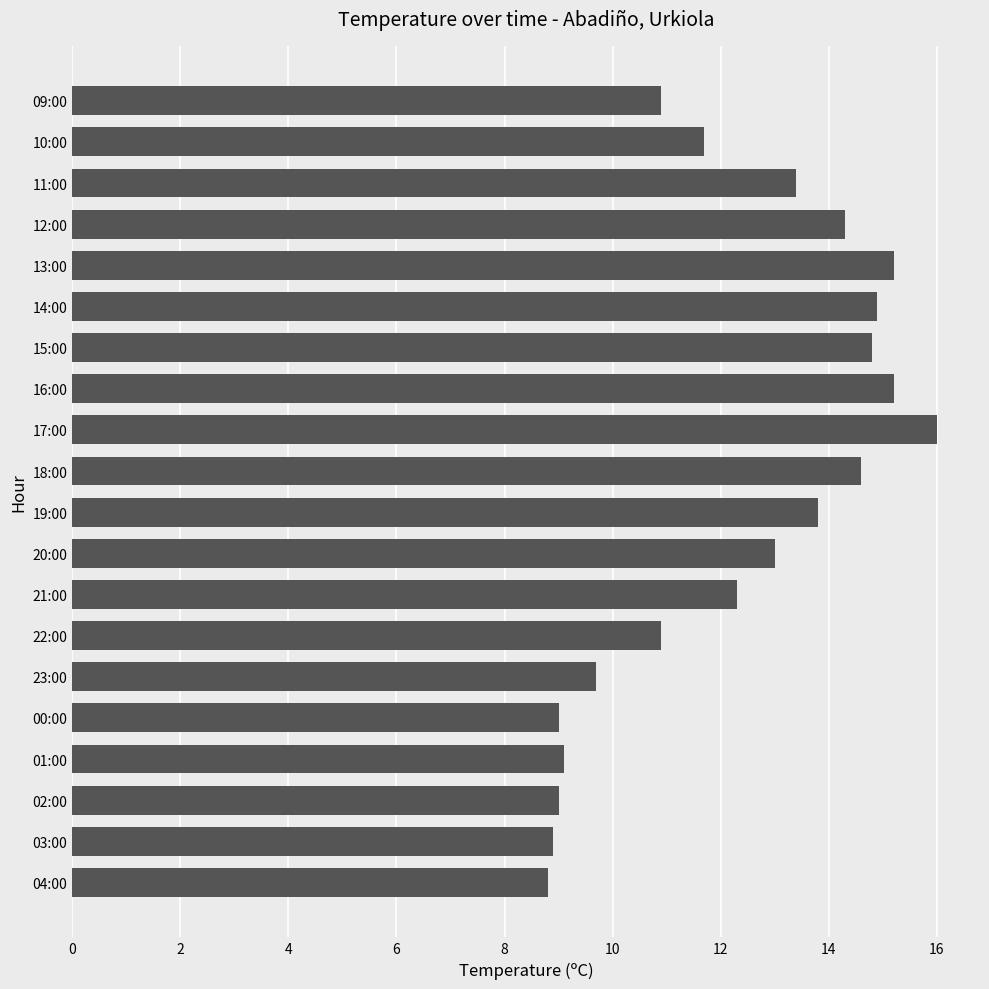

What is the difference between the maximum and minimum values?

7.2